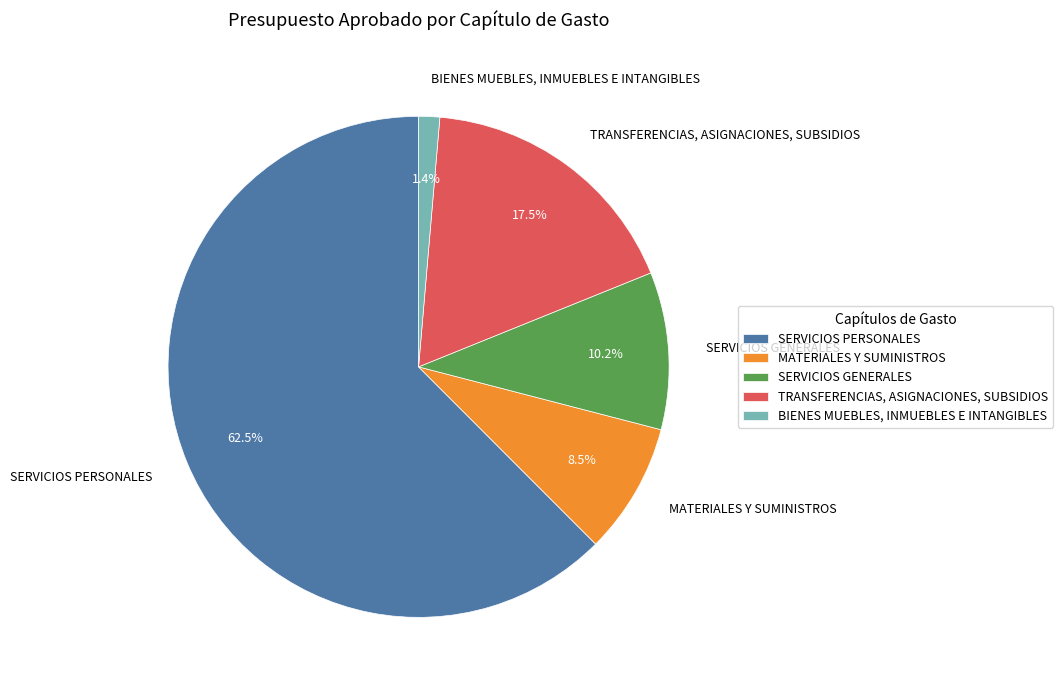

What is the smallest slice in the pie chart?

BIENES MUEBLES, INMUEBLES E INTANGIBLES